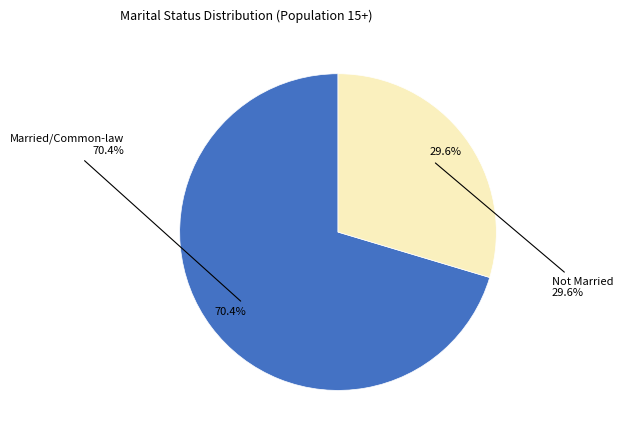

Rank the categories by value from highest to lowest.

Married or living with a common-law partner, Not married and not living with a common-law partner